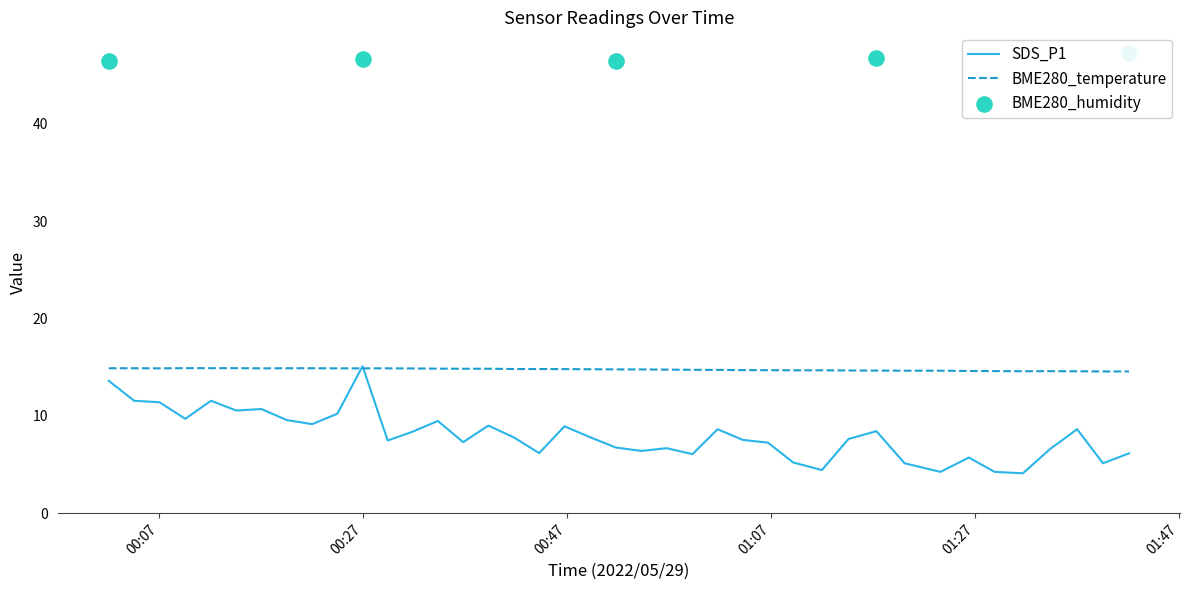

What is the highest value of the BME280_temperature series?

14.9